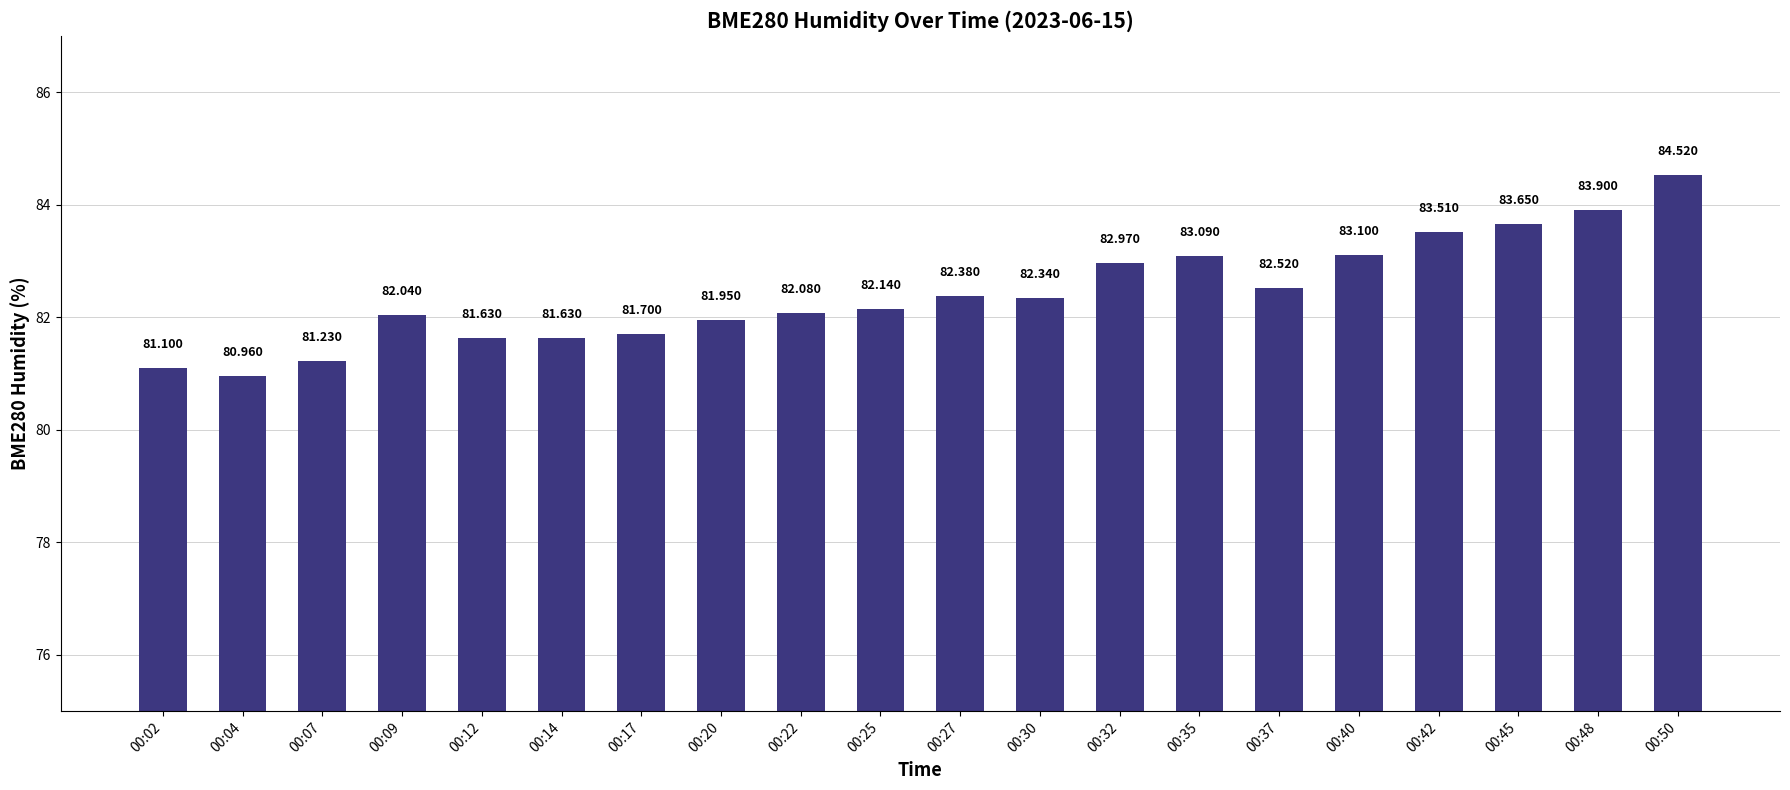

Are the bars horizontal?

No